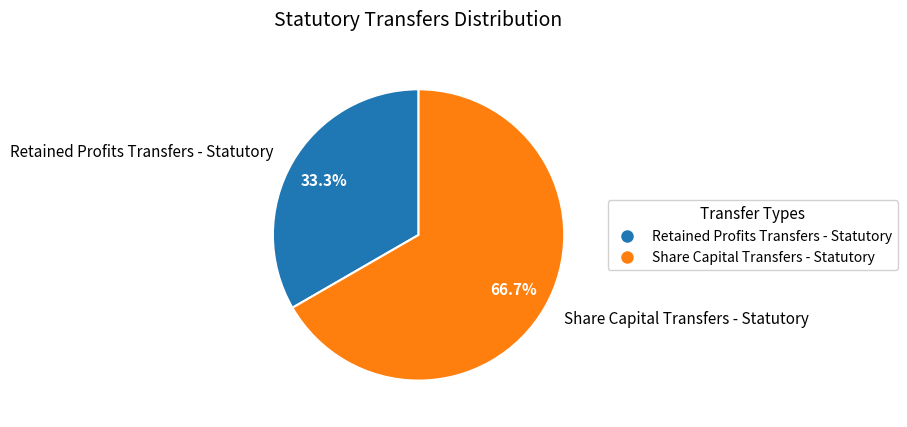

To the nearest percent, what portion does Retained Profits Transfers - Statutory represent?

33%